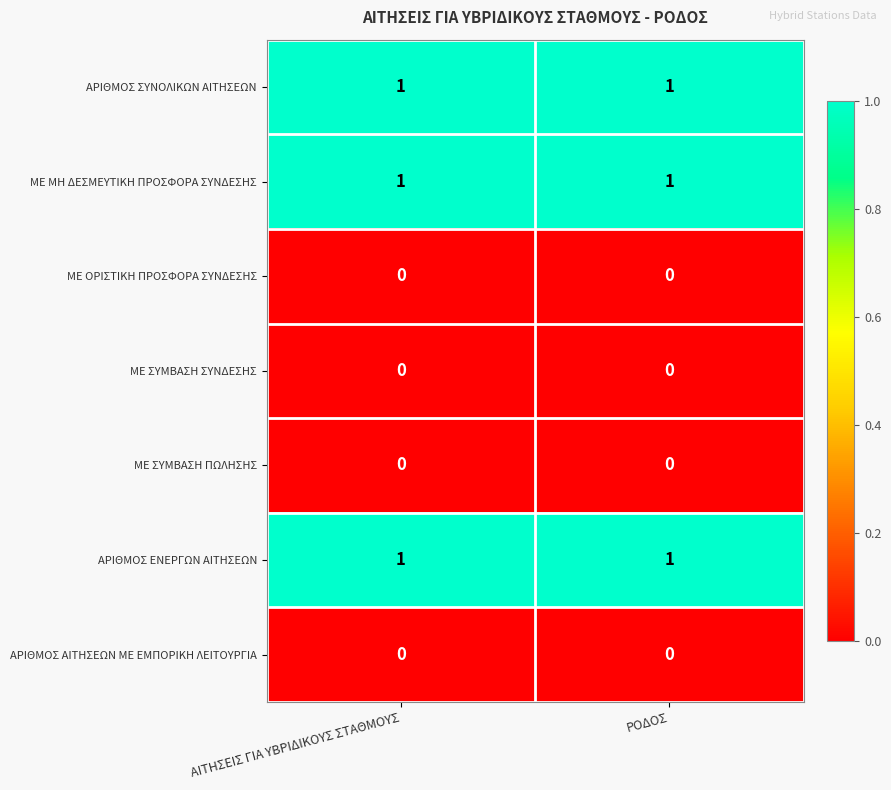

Is it true that ΜΕ ΜΗ ΔΕΣΜΕΥΤΙΚΗ ΠΡΟΣΦΟΡΑ ΣΥΝΔΕΣΗΣ equals 0 at ΡΟΔΟΣ?

False